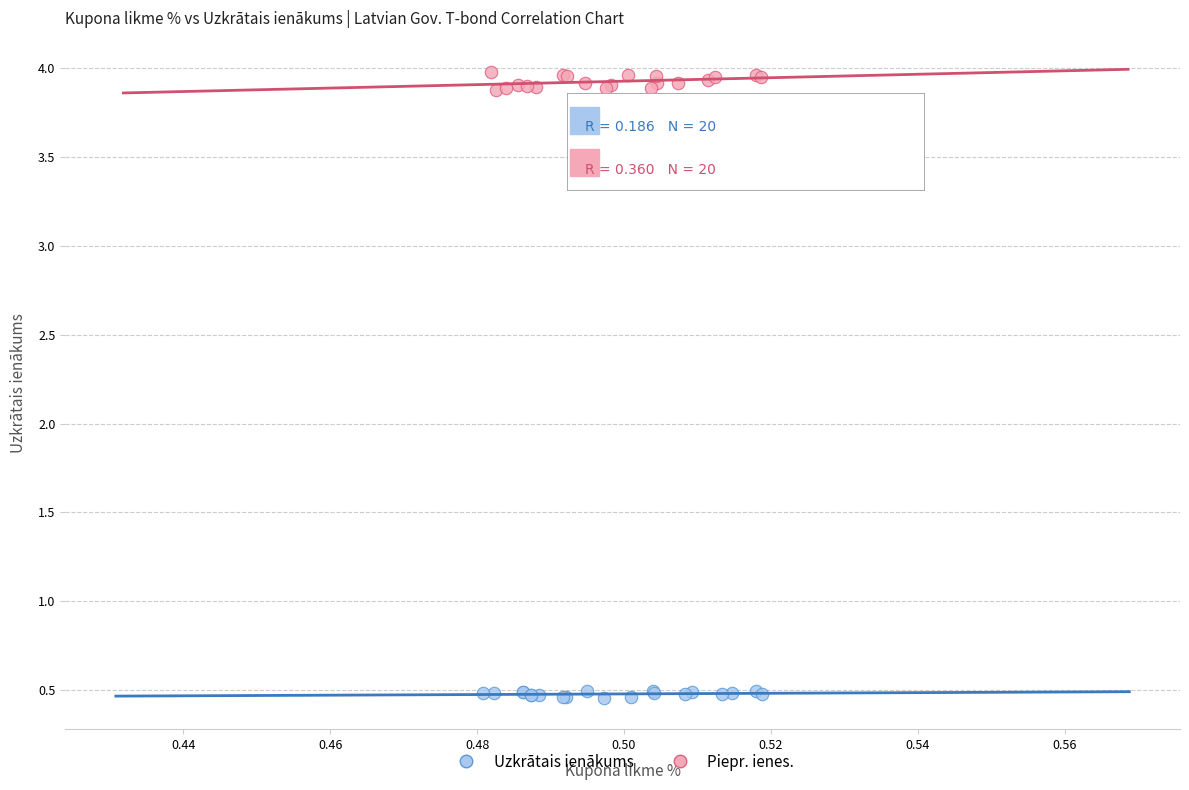

Which series contains the lowest Y value?

Uzkrātais ienākums